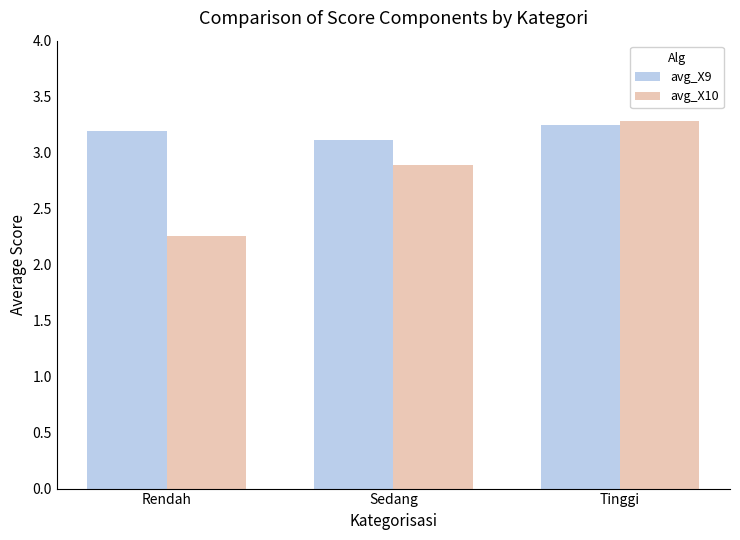

At how many categories does at least one series exceed 2?

3